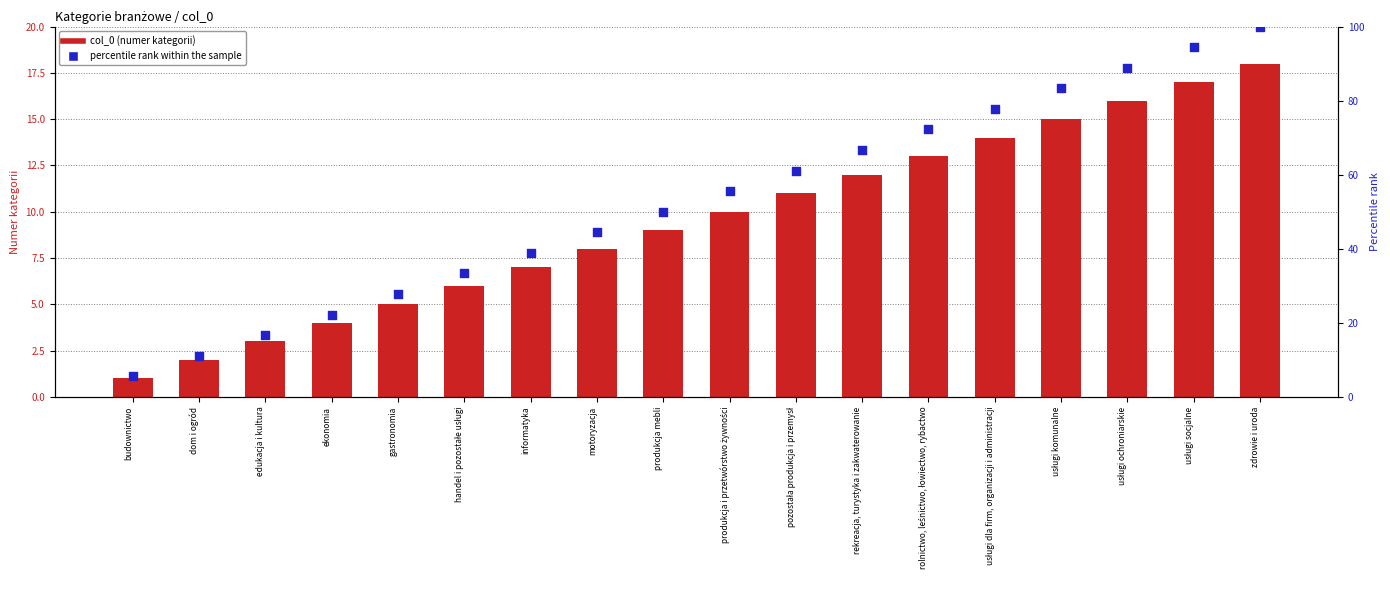

What is the total value across all series at rolnictwo, leśnictwo, łowiectwo, rybactwo?

85.2